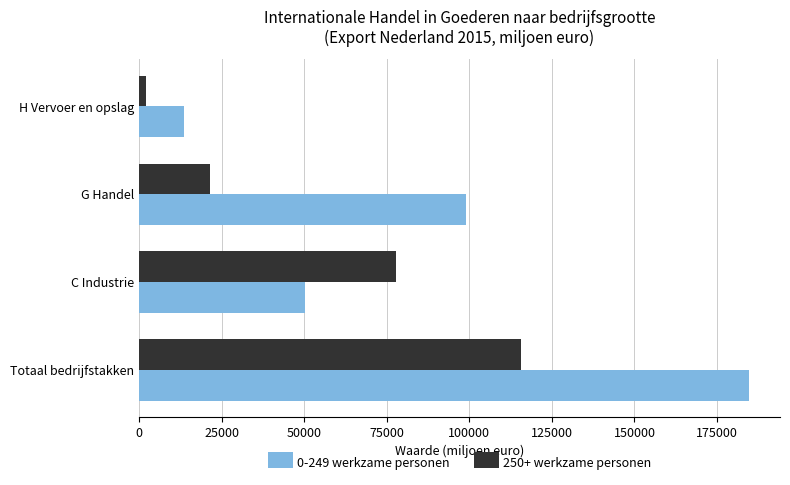

Which series has the largest range (max minus min)?

0-249 werkzame personen